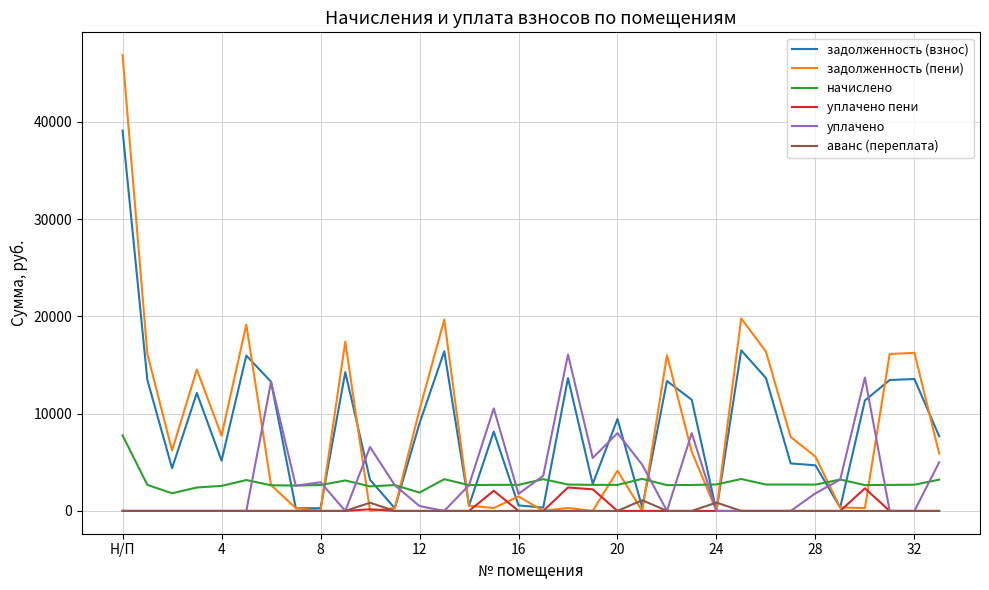

Is this an area chart (filled region under the line)?

No